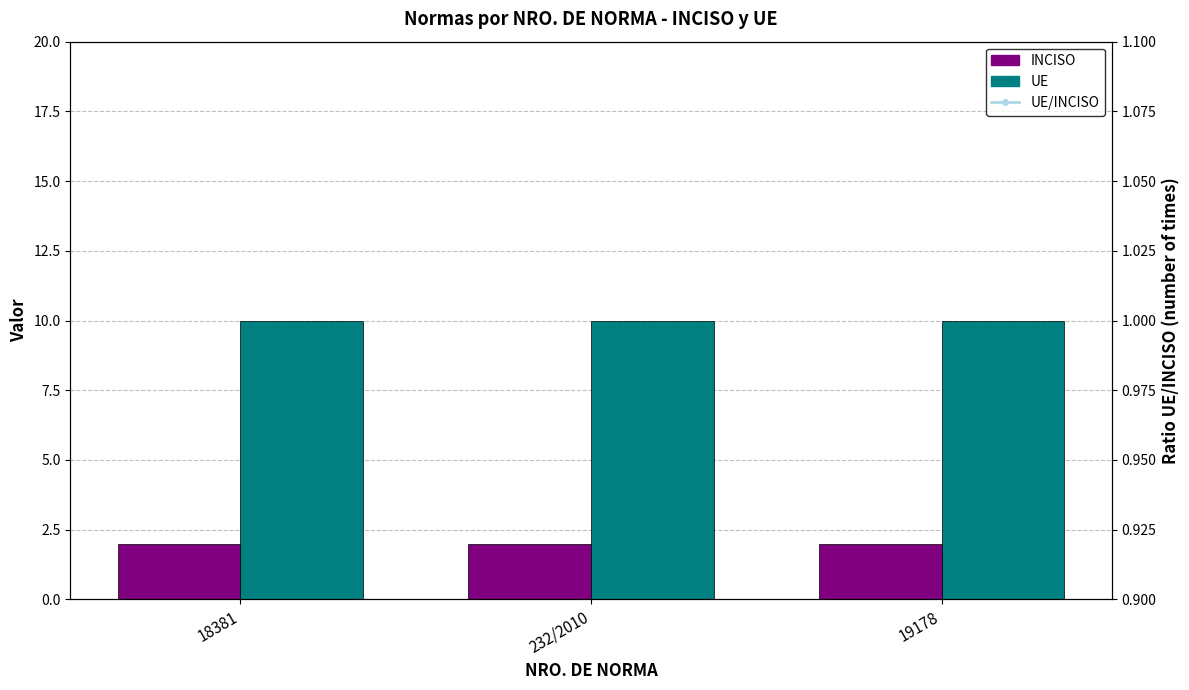

List the series in order of their peak value, lowest first.

INCISO, UE/INCISO, UE